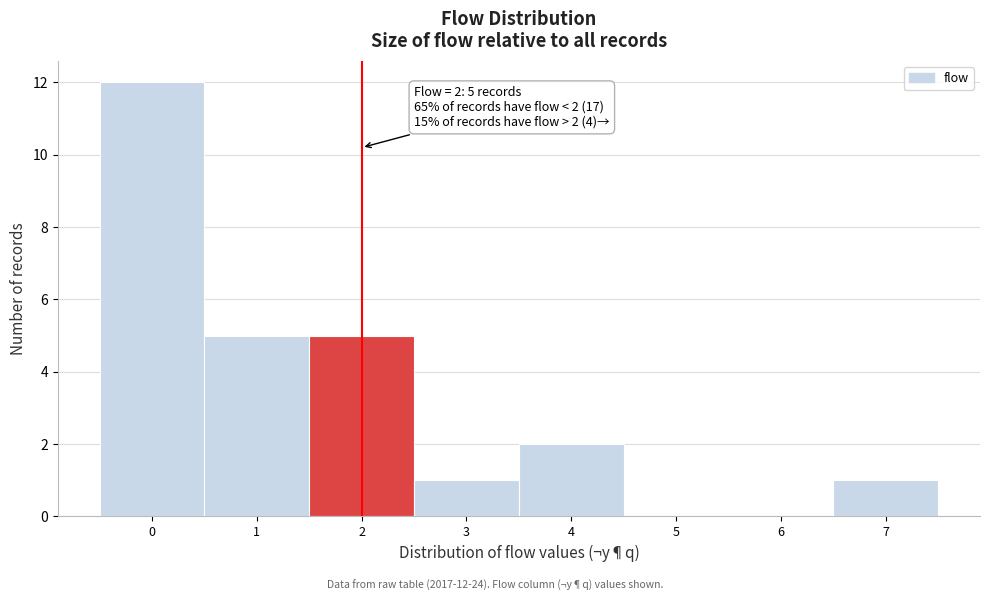

Which range on the x-axis has the tallest bar?

-0.5 to 0.5